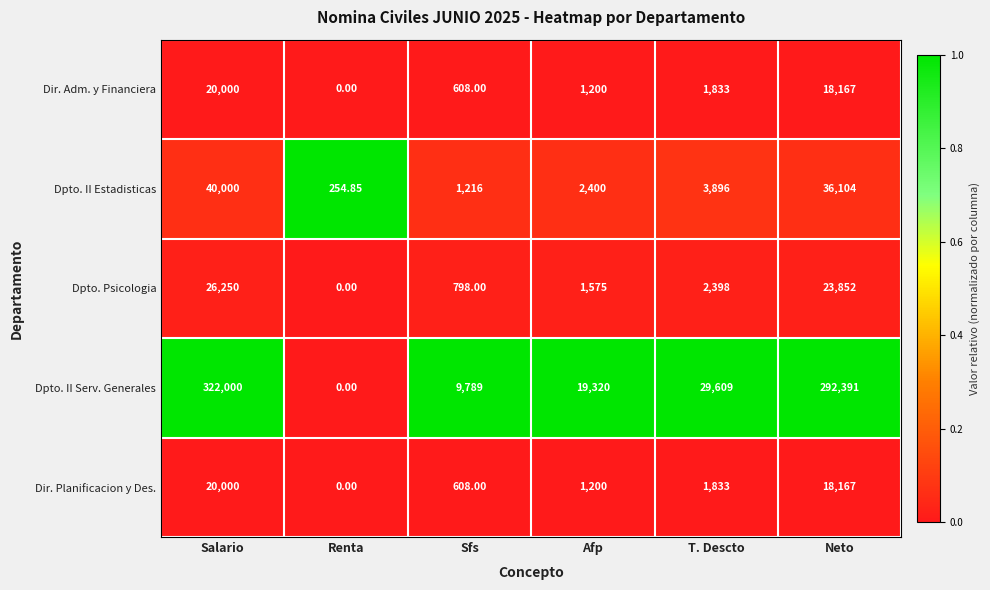

Which series has the largest total across all categories?

Dpto. II Serv. Generales